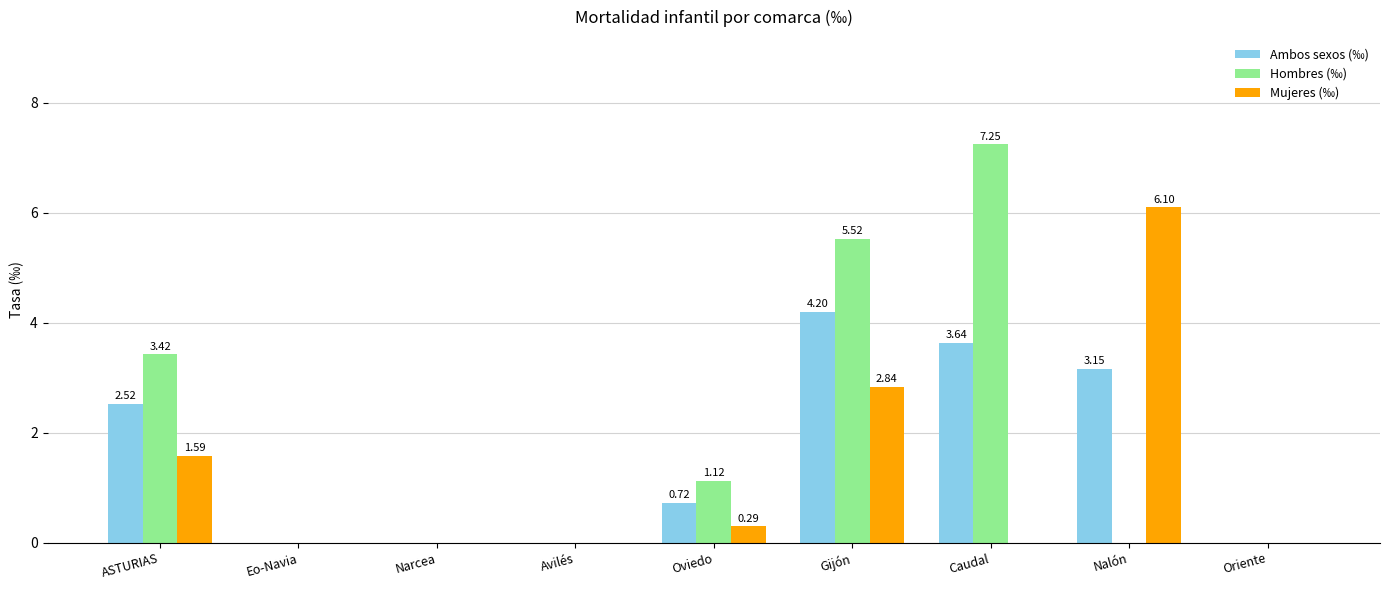

Is the value of Ambos sexos (‰) at Narcea greater than the value of Hombres (‰) at ASTURIAS?

No